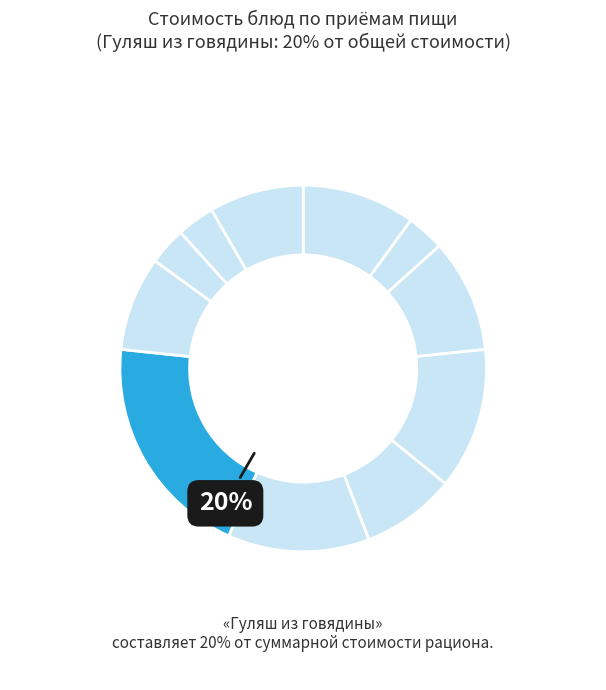

Which slice is the smallest?

Чай с сахаром